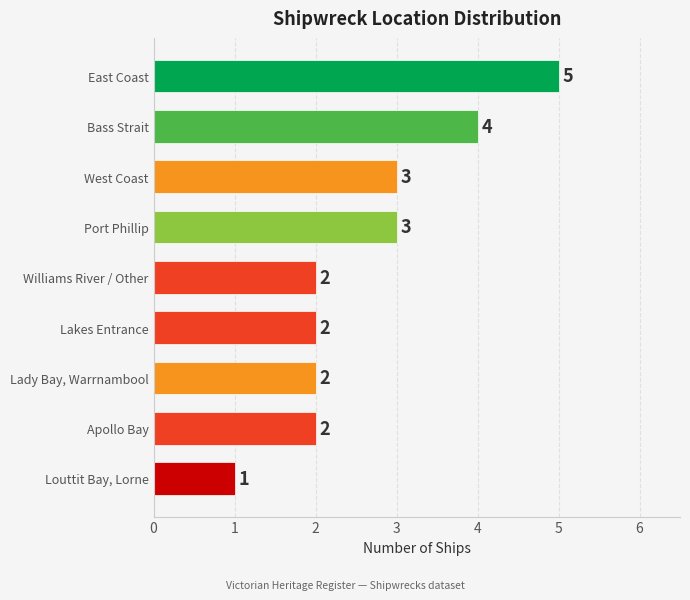

Which category has the lowest value across all series?

Louttit Bay, Lorne